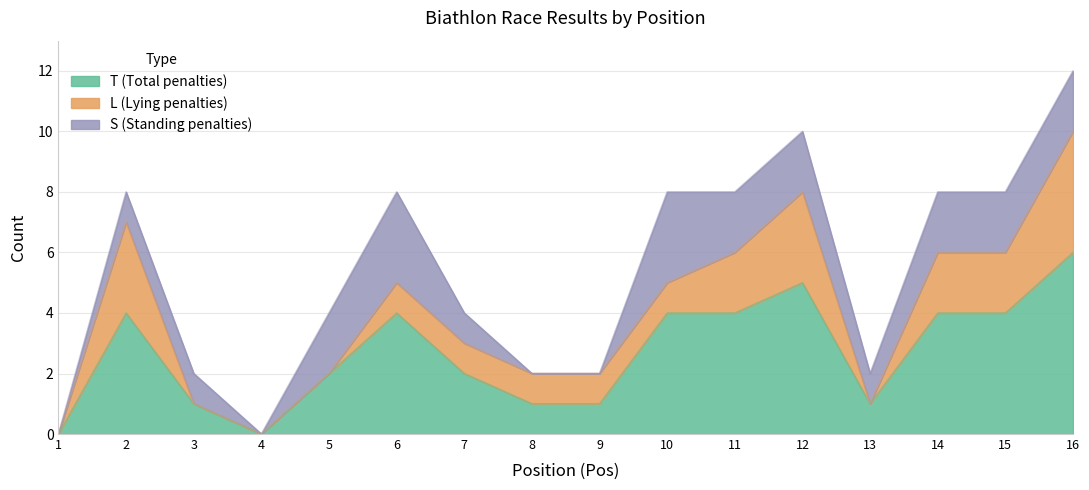

Reading left to right, what are all the values shown in this chart?

T: 0	4	1	0	2	4	2	1	1	4	4	5	1	4	4	6
L: 0	3	0	0	0	1	1	1	1	1	2	3	0	2	2	4
S: 0	1	1	0	2	3	1	0	0	3	2	2	1	2	2	2